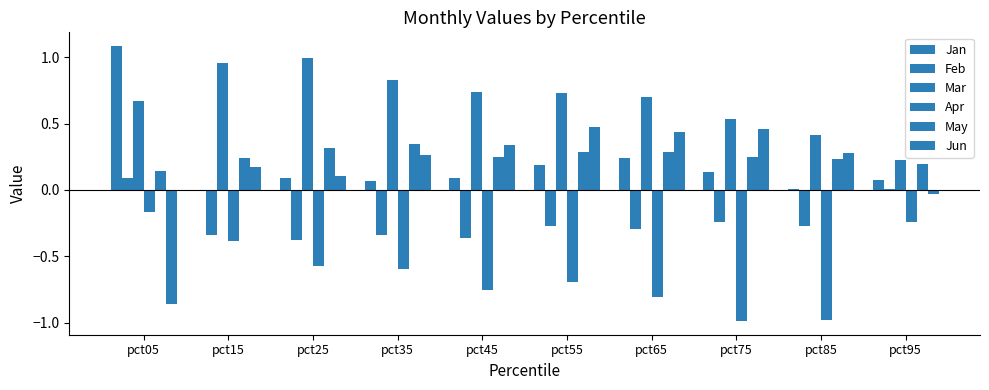

How many groups of bars are there?

10